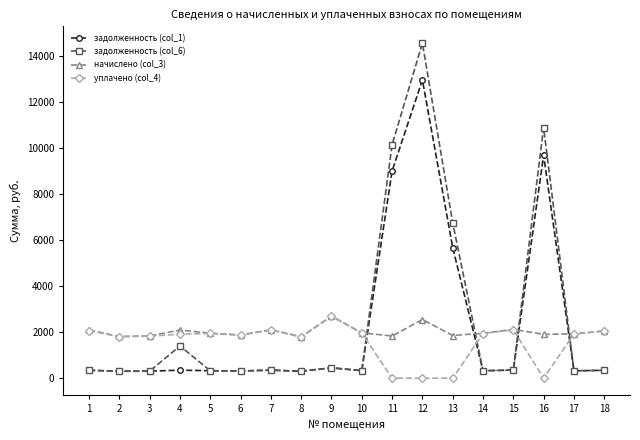

List the series in order of their overall mean, lowest first.

уплачено (col_4), начислено (col_3), задолженность (col_1), задолженность (col_6)